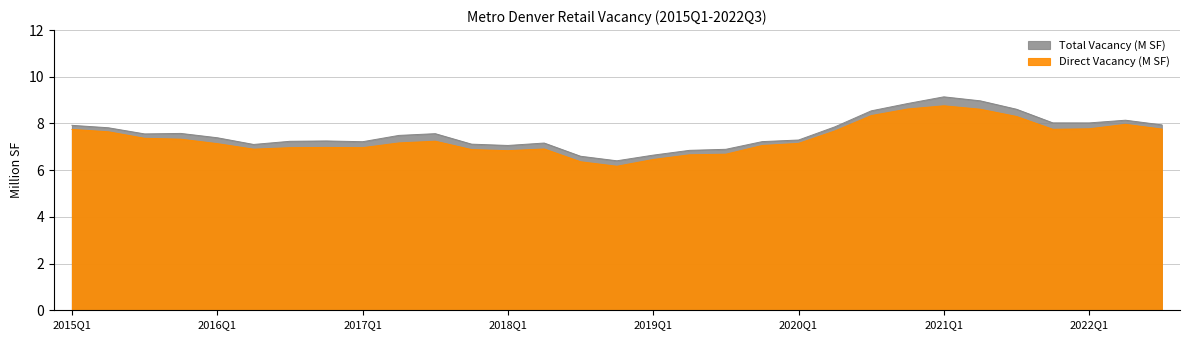

What is the minimum value for Direct Vacancy (M SF)?

6.2